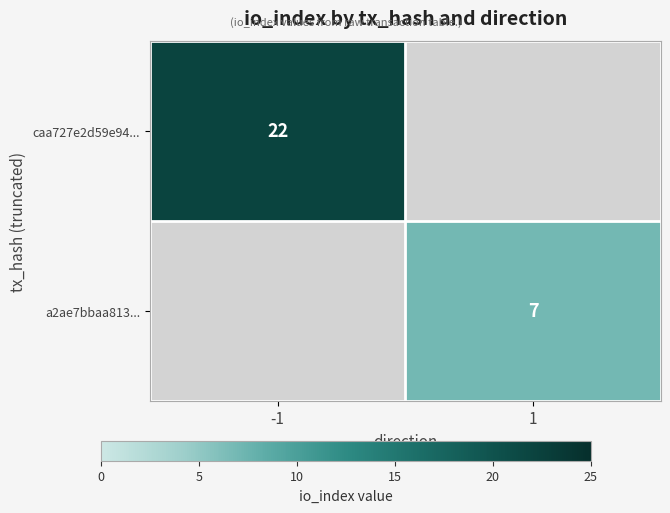

The a2ae7bbaa813... series shows 10.8 at 1. True or false?

False